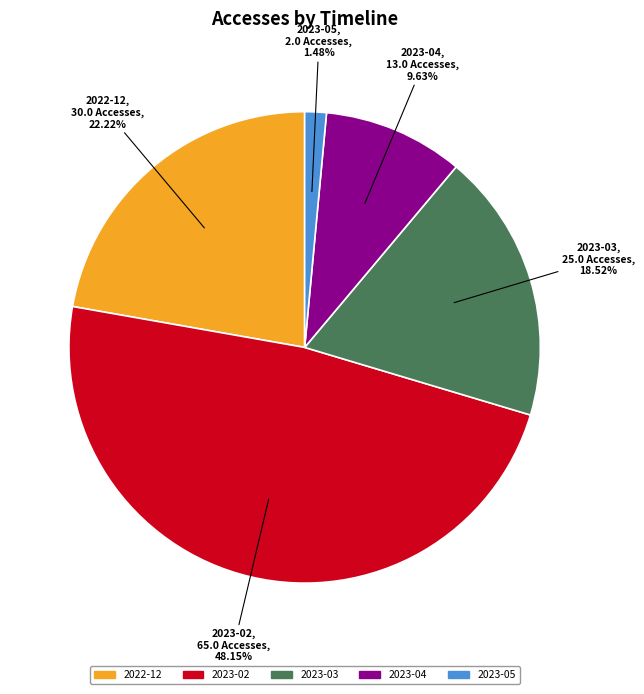

Is there any slice that represents more than half of the pie?

No